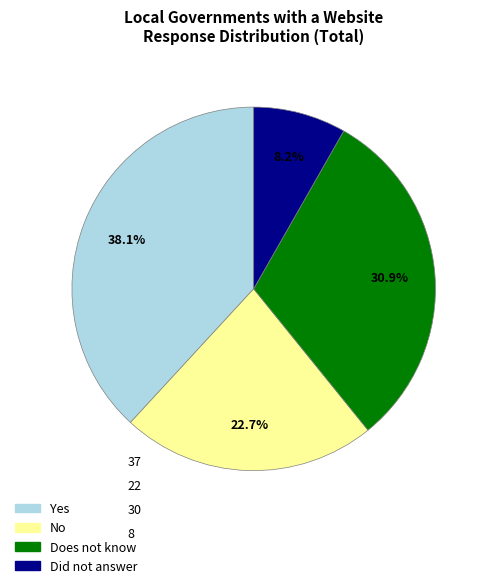

Does Does not know account for over 50% of the chart?

No